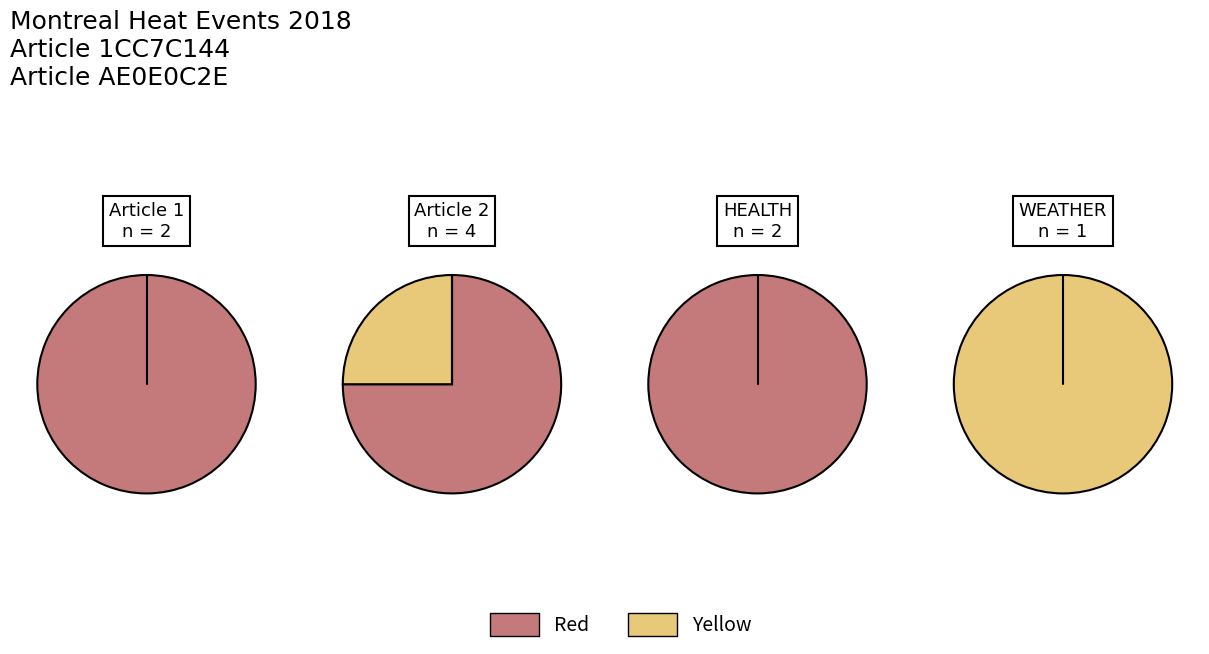

Combined, what portion of the pie is AE0E0C2E-8870-4F27-848F-6662C2D21320 and 1CC7C144-B2FC-41CD-B9DD-821A6B320F0A?

100.0%